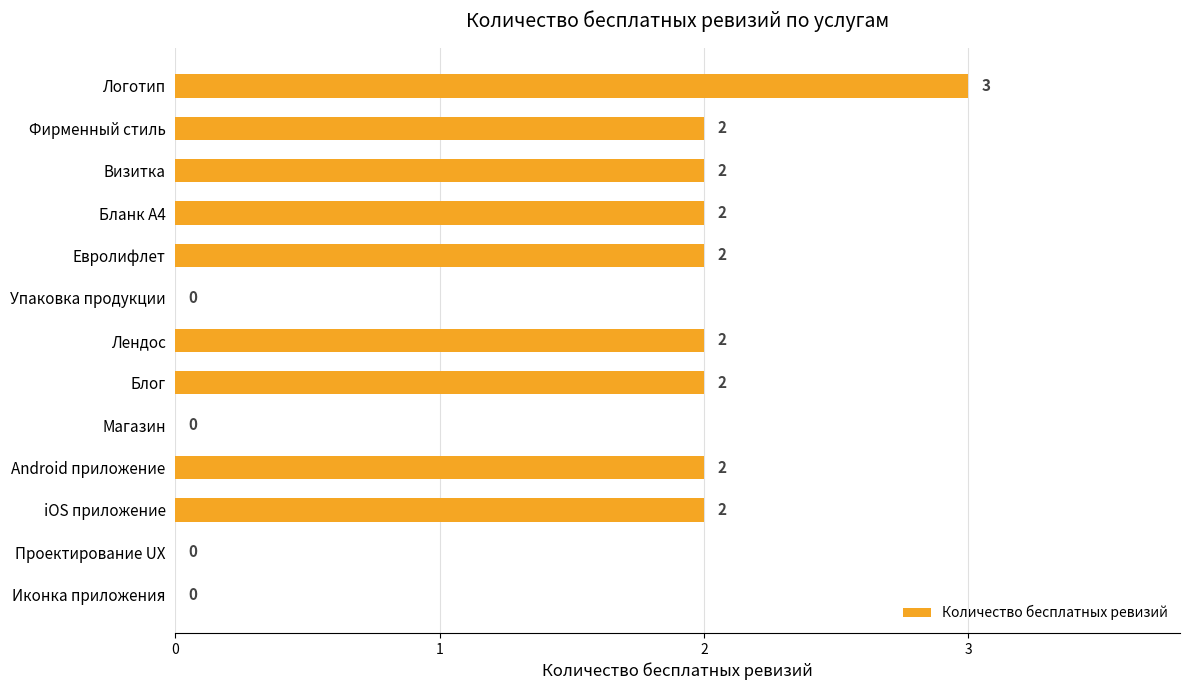

Which has a higher value, Блог or Магазин?

Блог